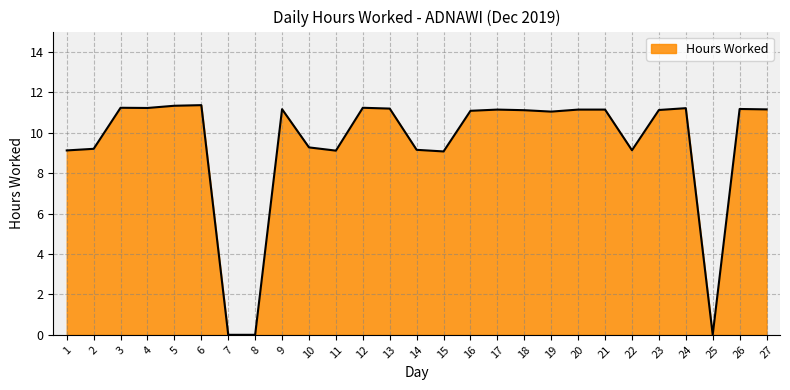

At which label does the data first exceed 11?

3